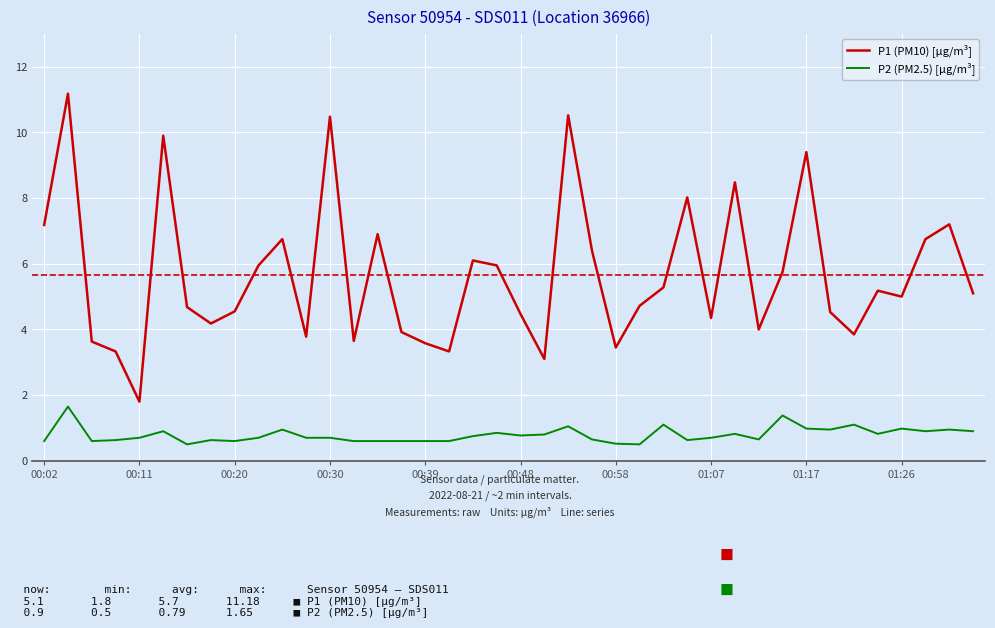

List the series in order of their overall mean, highest first.

P1 (PM10) [µg/m³], P2 (PM2.5) [µg/m³]